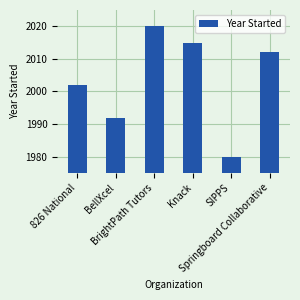

At which category does the chart reach its peak across all series?

BrightPath Tutors